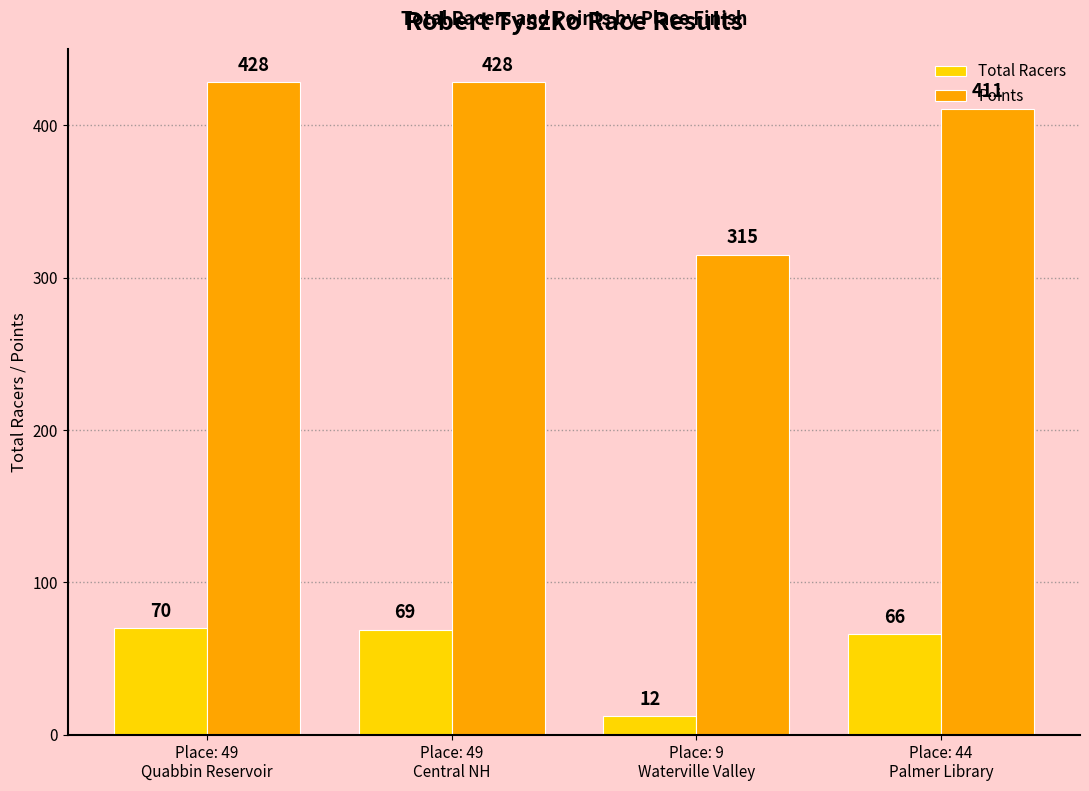

The value of Total Racers at Place: 49
Quabbin Reservoir is 30.2. True or false?

False